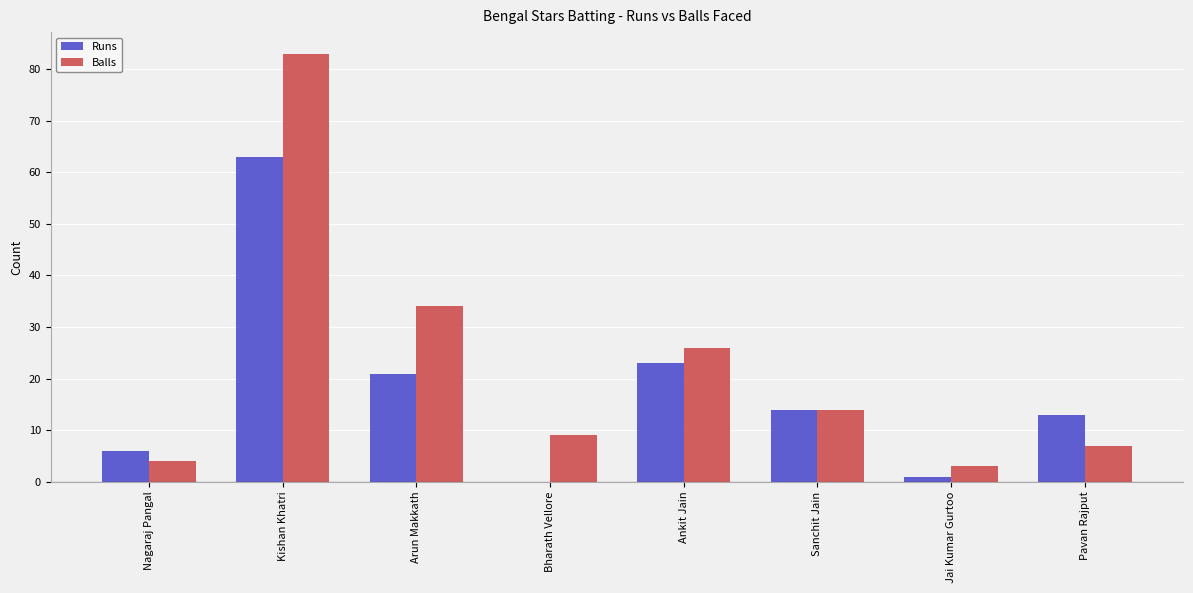

What is the highest value of the Runs series?

63